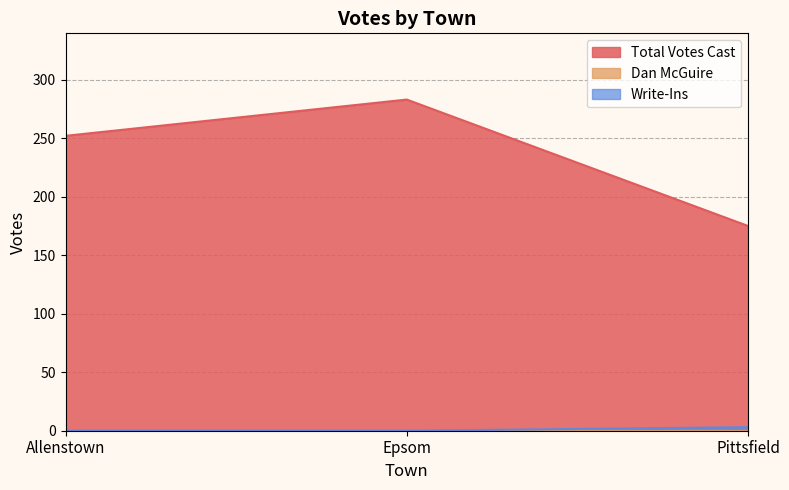

What is the difference between the Write-Ins values at Epsom and Pittsfield?

3